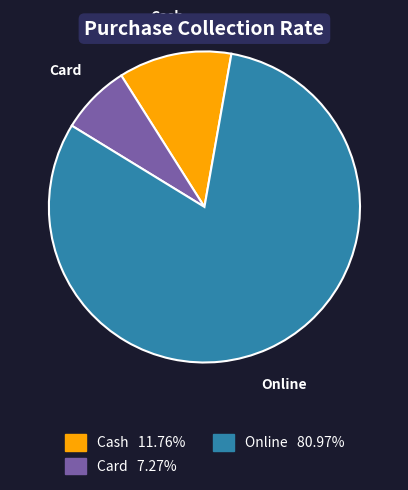

Does Card account for over 50% of the chart?

No